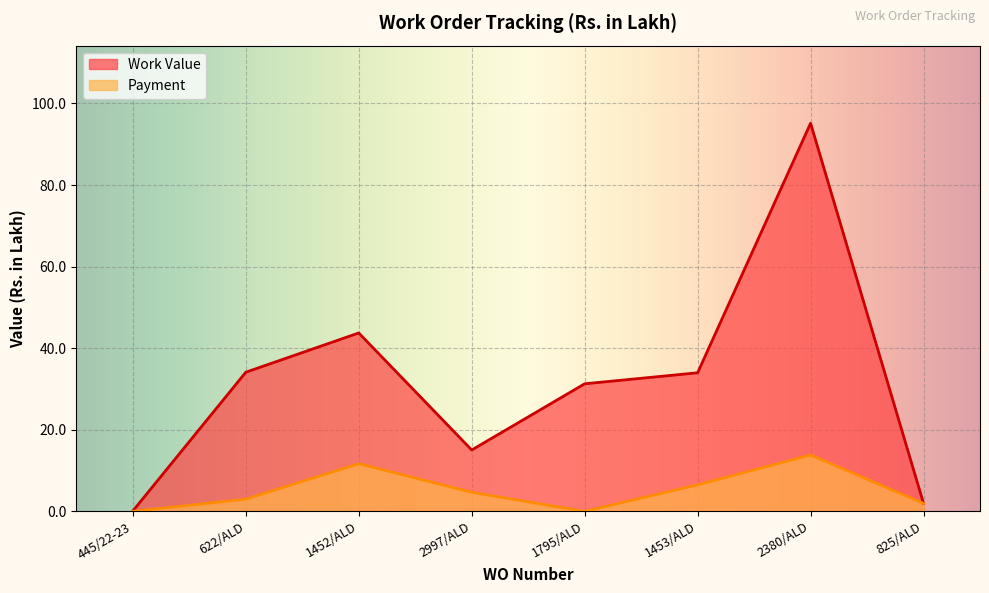

Is the value of Payment at 445/22-23 greater than the value of Work Value at 445/22-23?

No